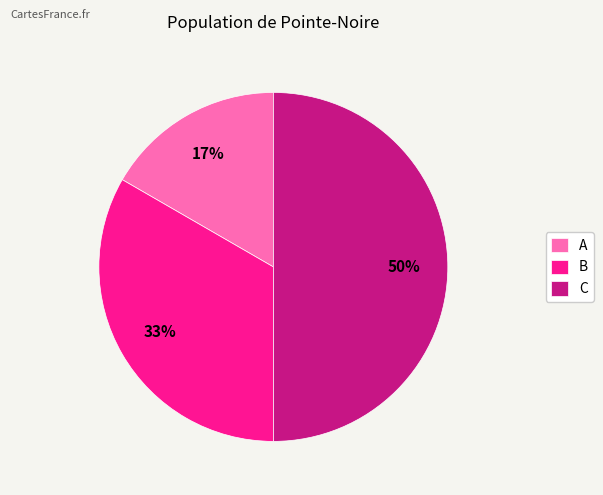

Is A the majority of the pie?

No